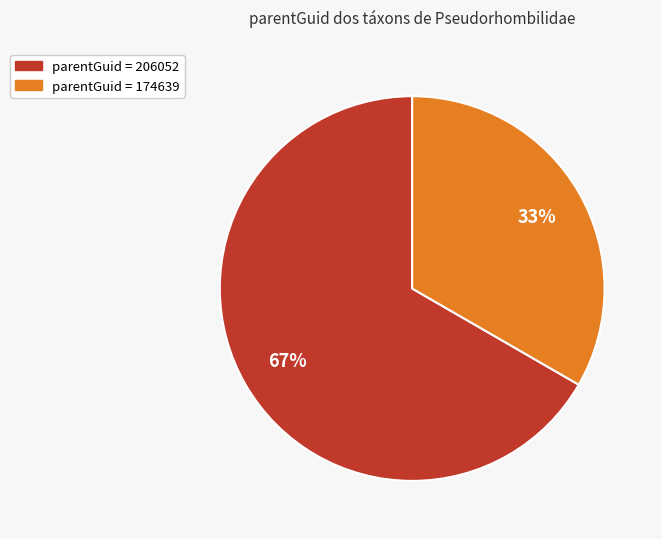

Count the number of slices in the pie.

2